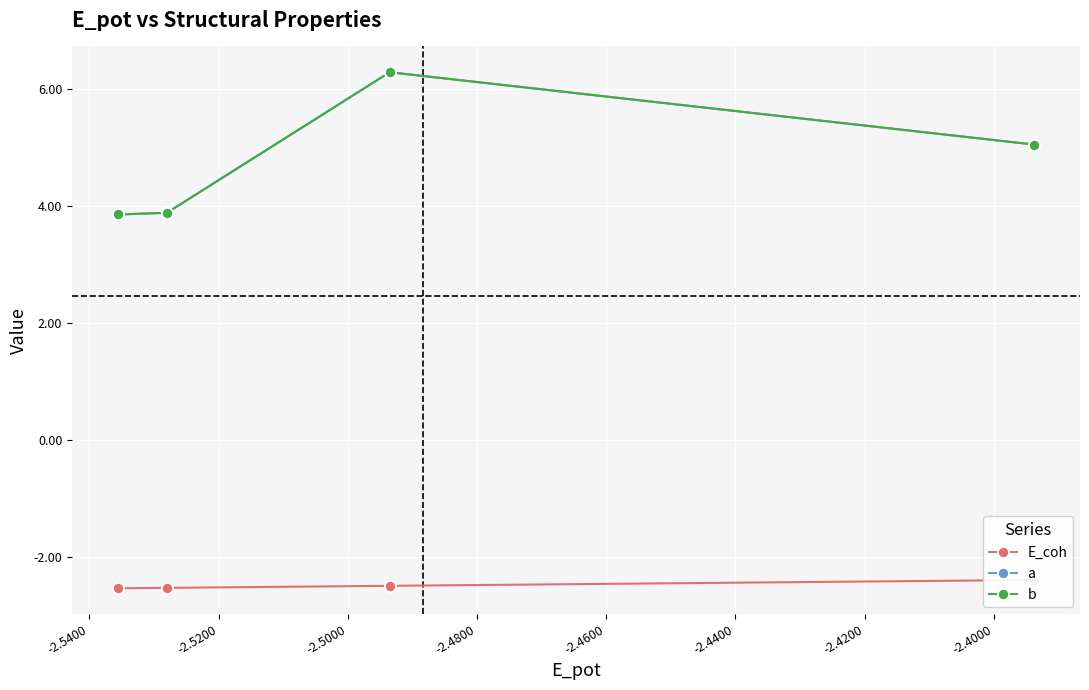

How many distinct data groups are displayed?

3